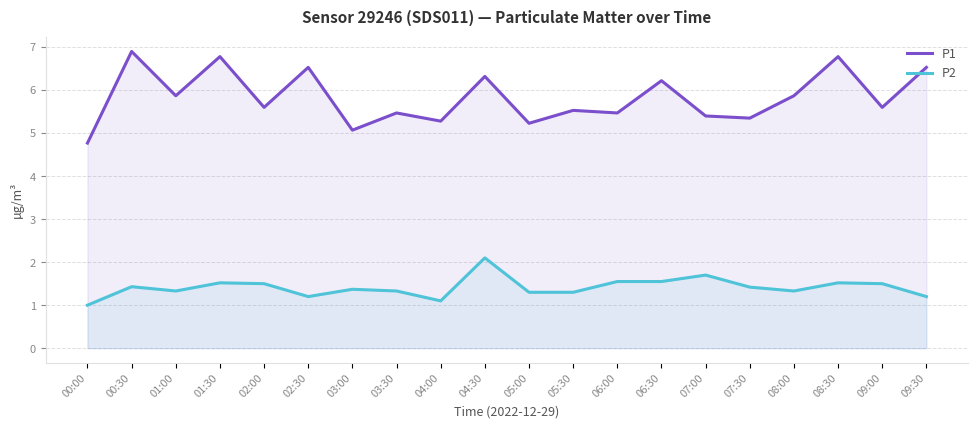

What is the total value across all series at 05:00?

6.5